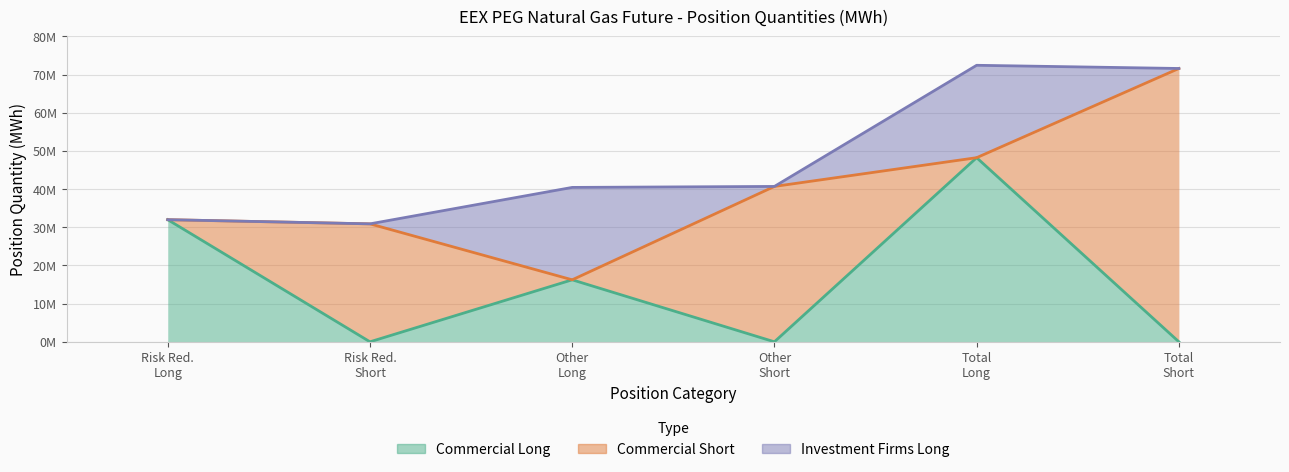

Which has a higher value, Other (Short) or Total (Long)?

Total (Long)